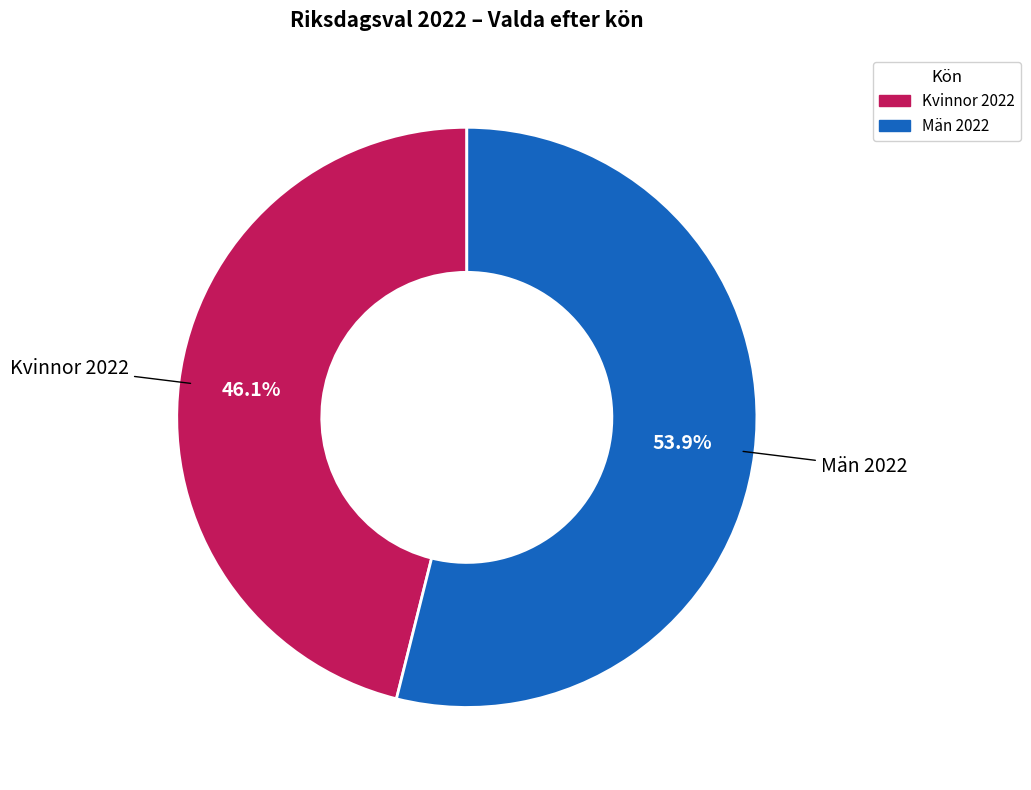

To the nearest percent, what is the difference between the largest and smallest slice percentages?

8%